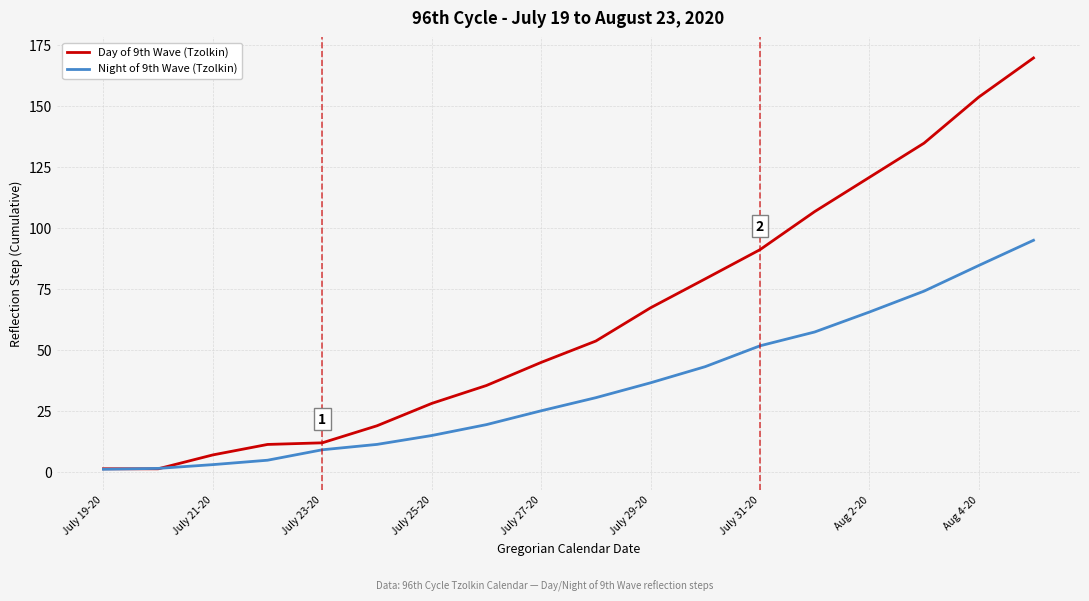

List the series in order of their peak value, lowest first.

Night of 9th Wave (Tzolkin), Day of 9th Wave (Tzolkin)